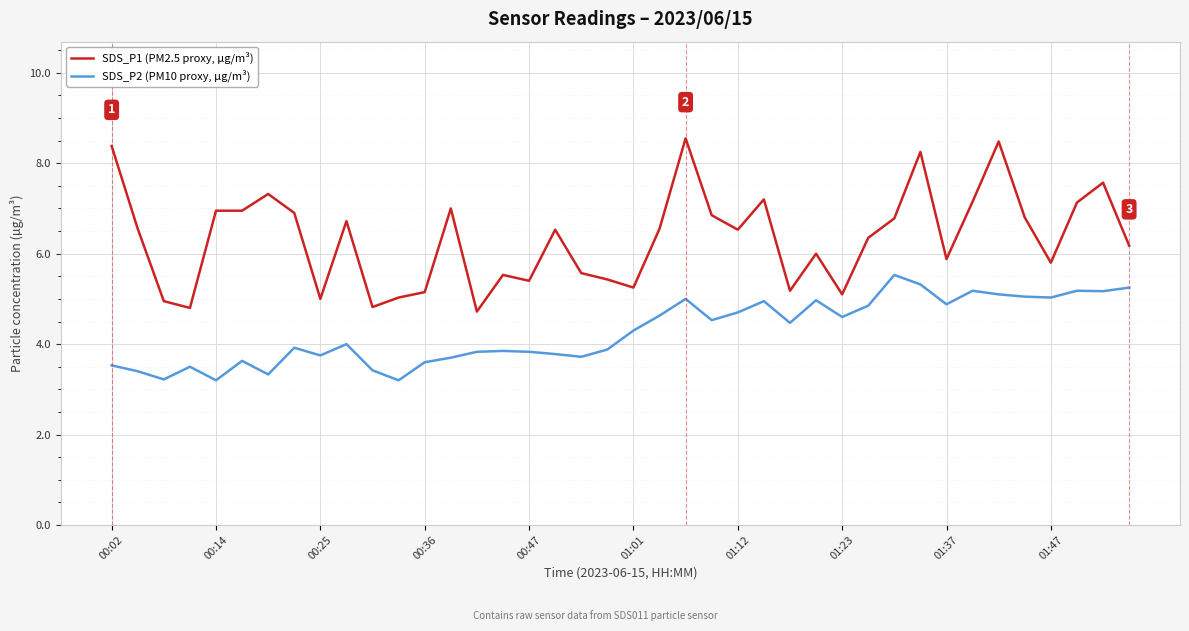

True or false: SDS_P1 (PM2.5 proxy, µg/m³) and SDS_P2 (PM10 proxy, µg/m³) intersect in this chart.

False